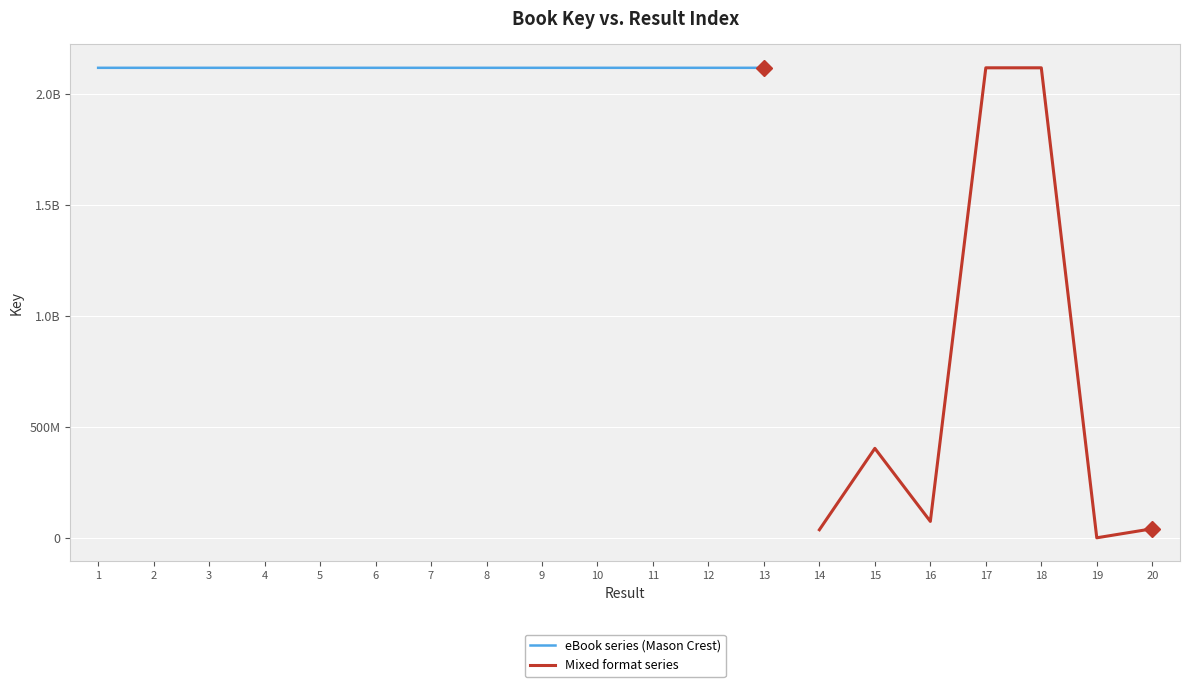

At which category does the chart reach its peak across all series?

2